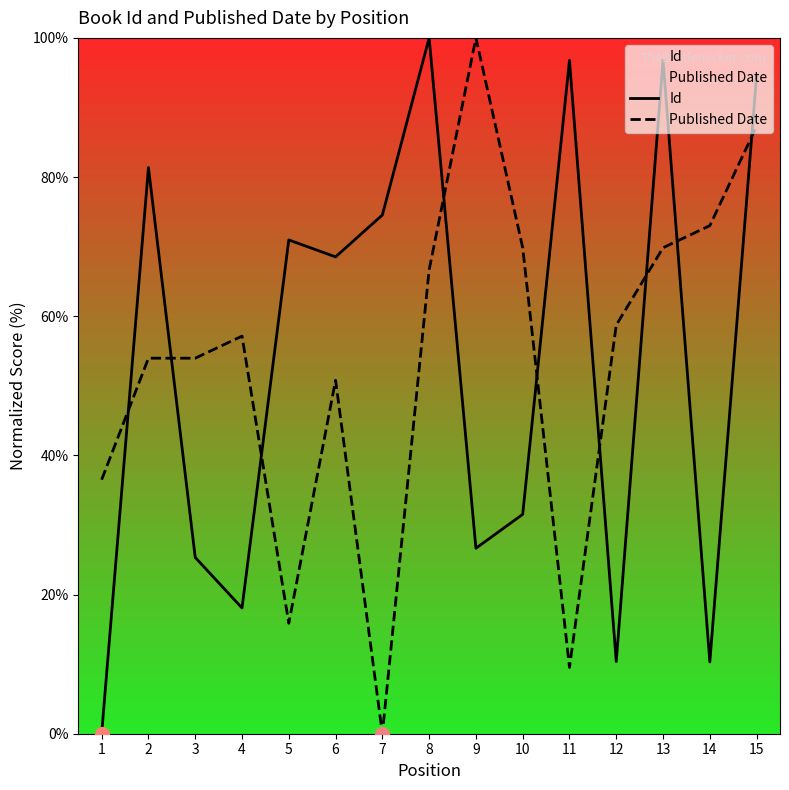

In Id, how many points are higher than both neighbors (excluding endpoints)?

5